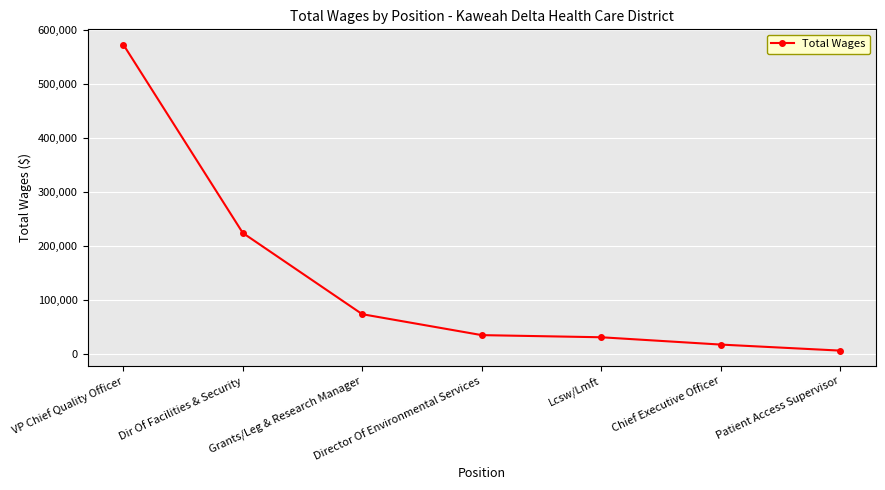

How many series are shown in this chart?

1